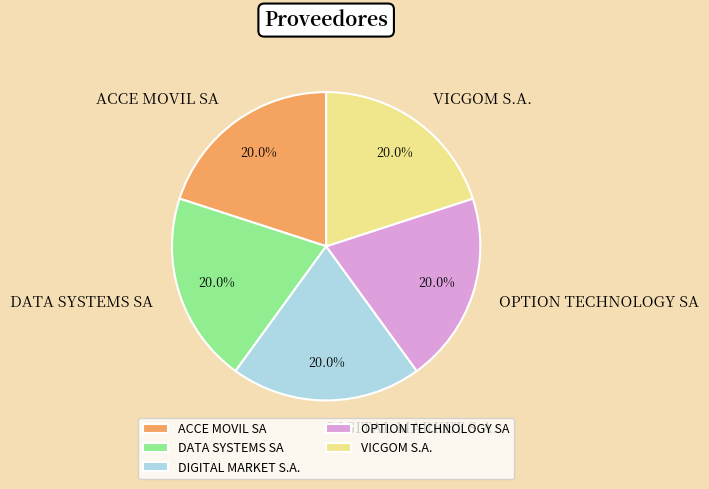

To the nearest percent, what is the combined percentage of DIGITAL MARKET S.A. and VICGOM S.A.?

40%